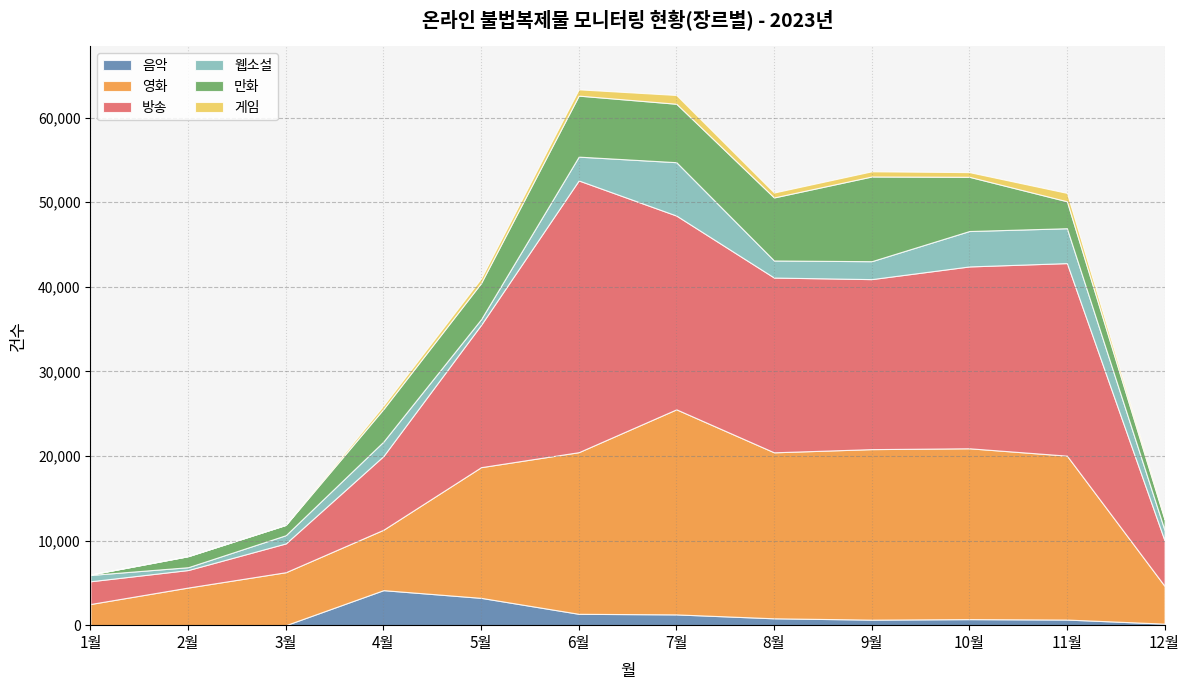

At which category does 음악 reach its first local peak?

4월